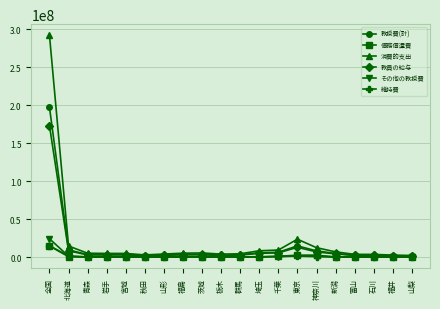

What is the difference between the maximum and minimum values in the その他の教授費 series?

24093254